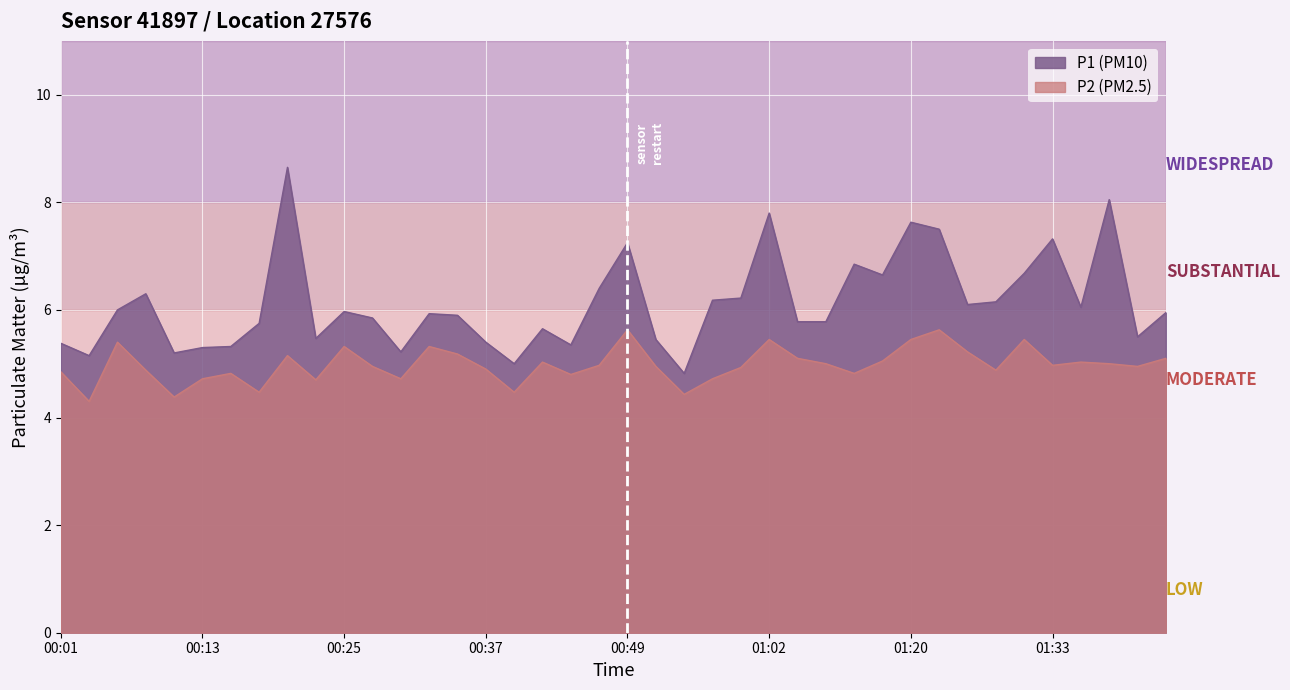

How many values in the P1 series are below 5?

1